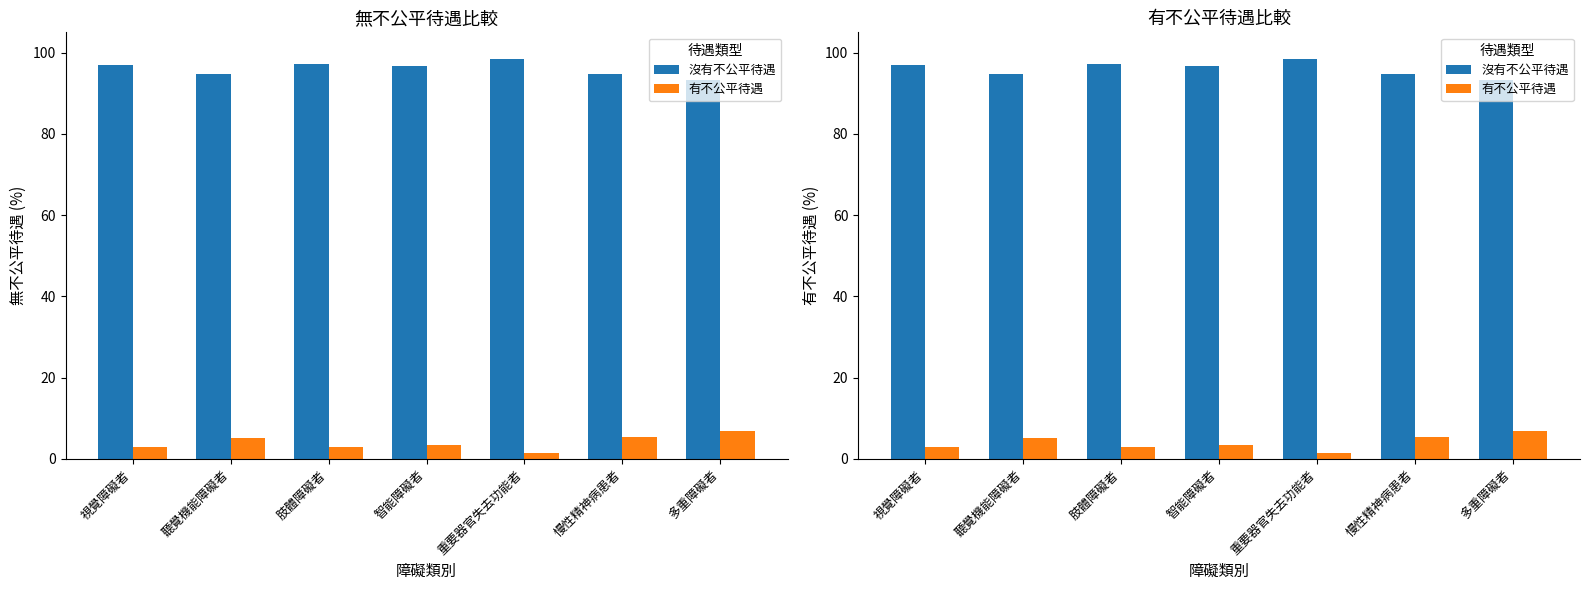

Rank the series by their maximum value, from highest to lowest.

沒有不公平待遇, 有不公平待遇